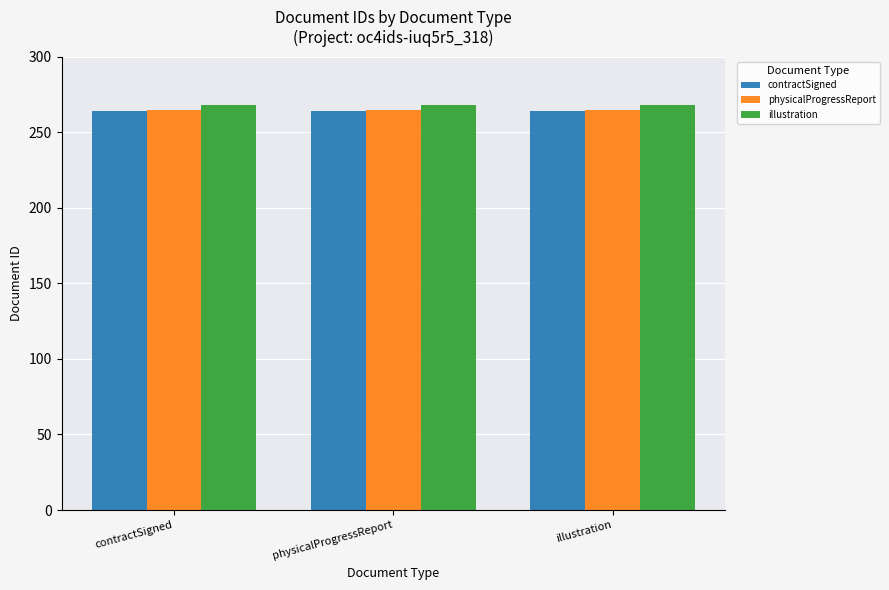

How many groups of bars are there?

3